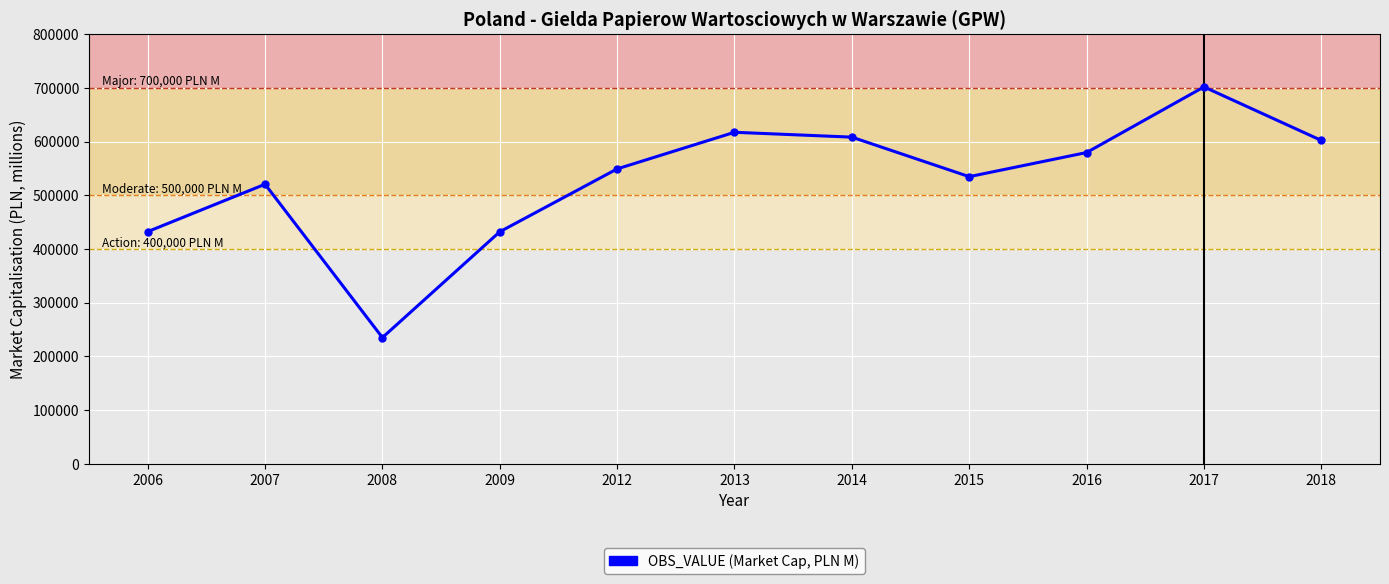

The value at 2014 is 608174.9. True or false?

True